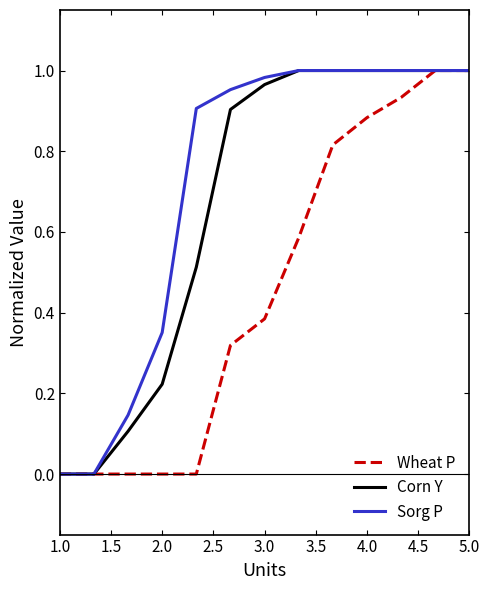

Rank the series by their average value, from lowest to highest.

Wheat P, Corn Y, Sorg P